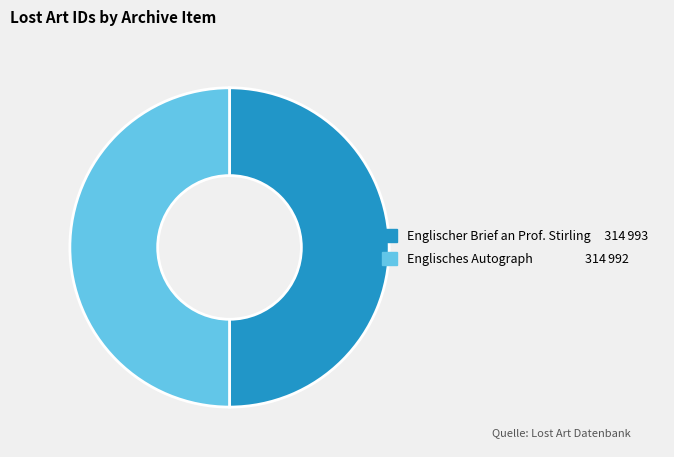

What is the ratio of the value at Englisches Autograph to the value at Englischer Brief an Prof. Stirling?

1.0